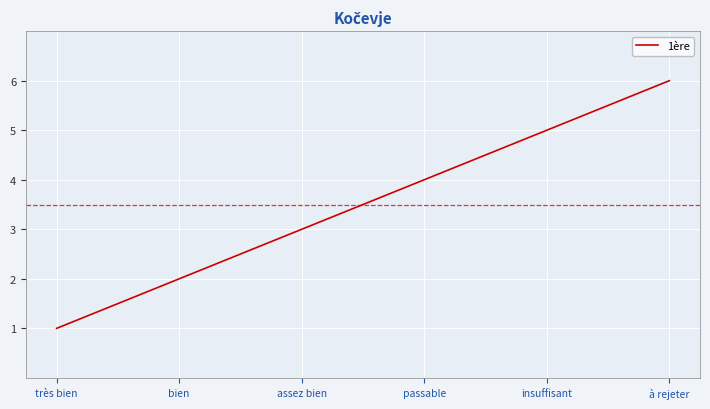

What is the change in value from bien to passable?

+2